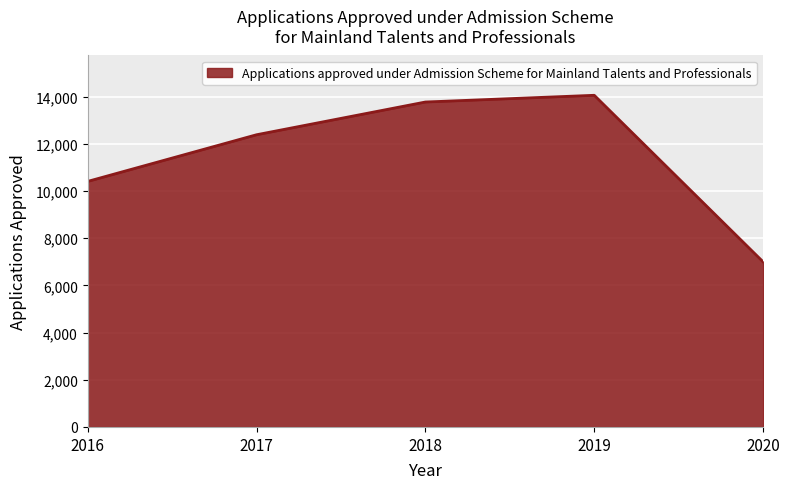

What value does the data have at 2018, to the nearest 50?

13750